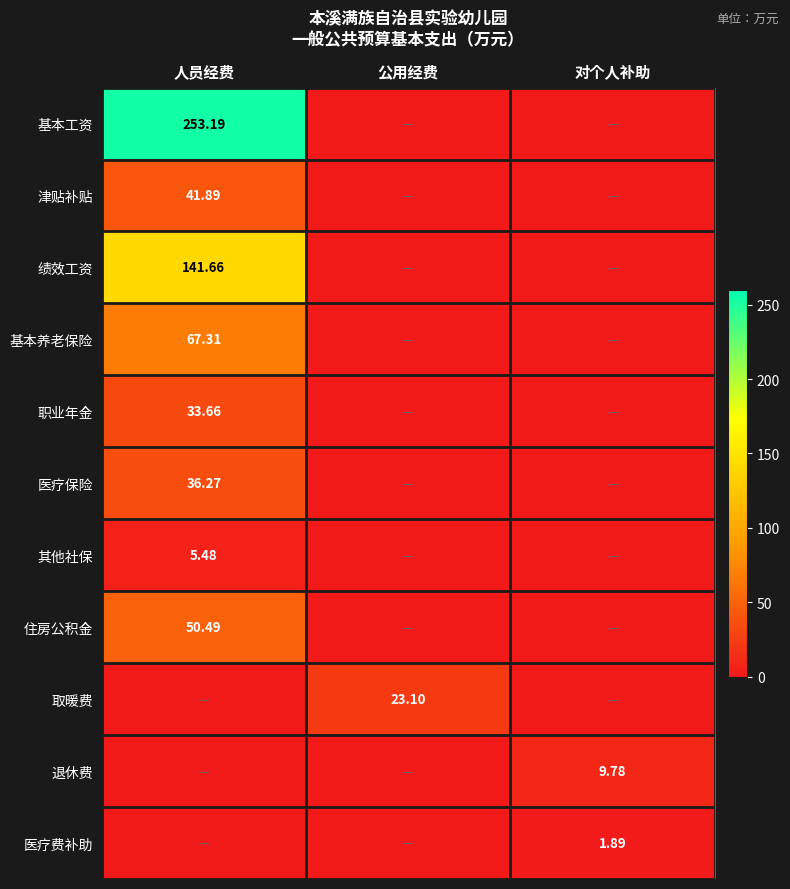

Which category has the lowest value across all series?

公用经费